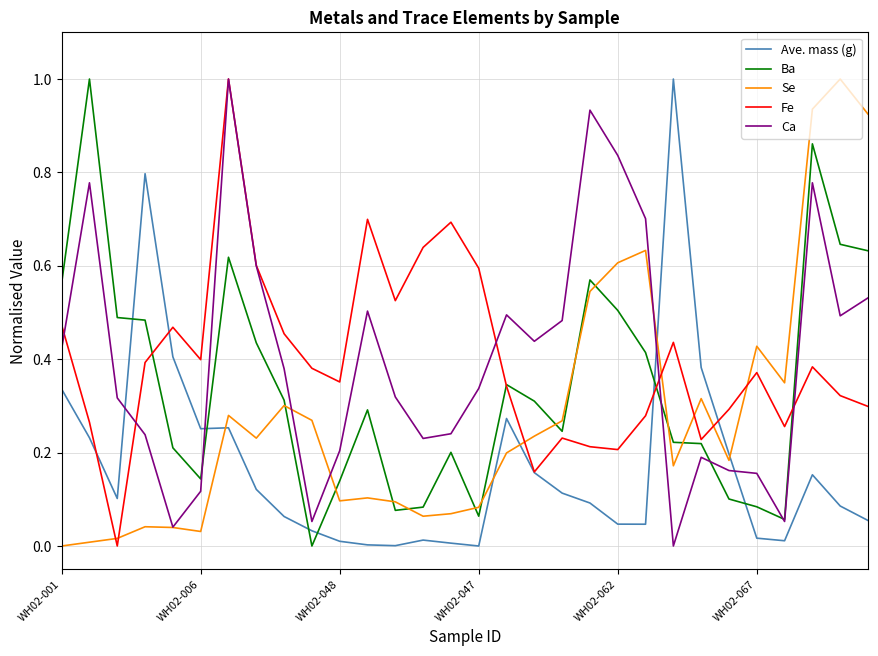

How many times do Se and Ave. mass (g) cross each other?

5